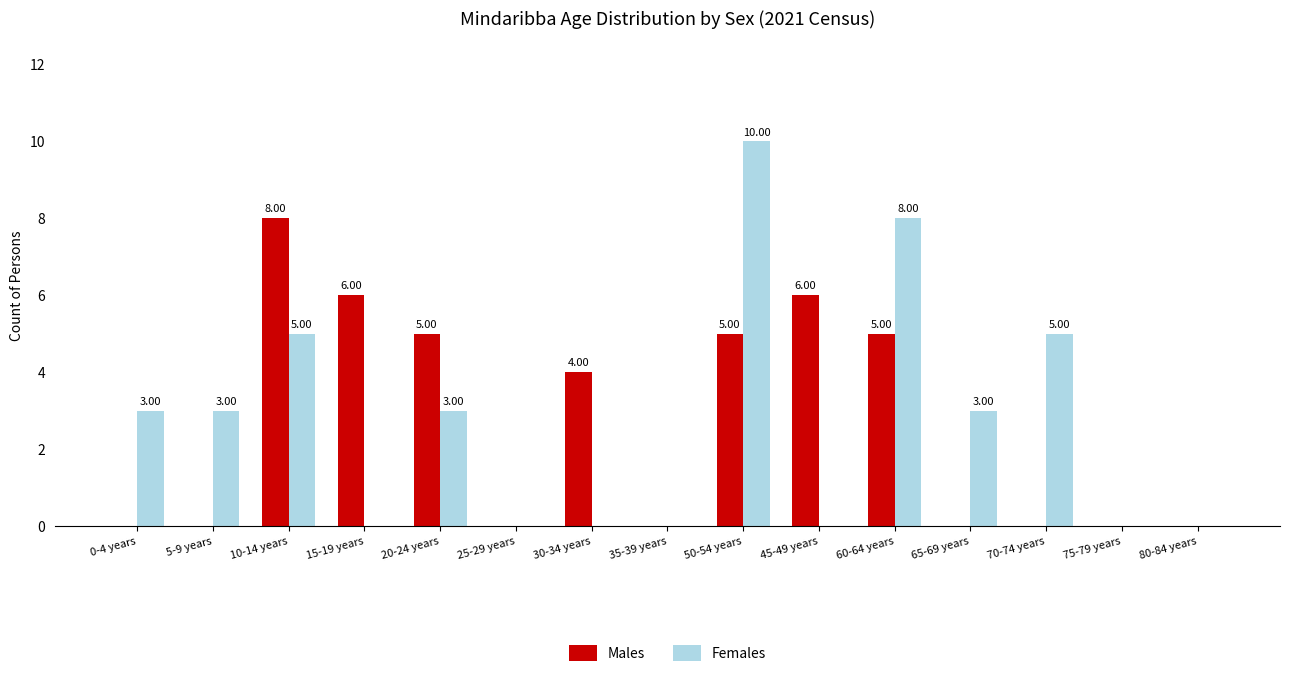

What are all the series names shown in the legend?

Males, Females